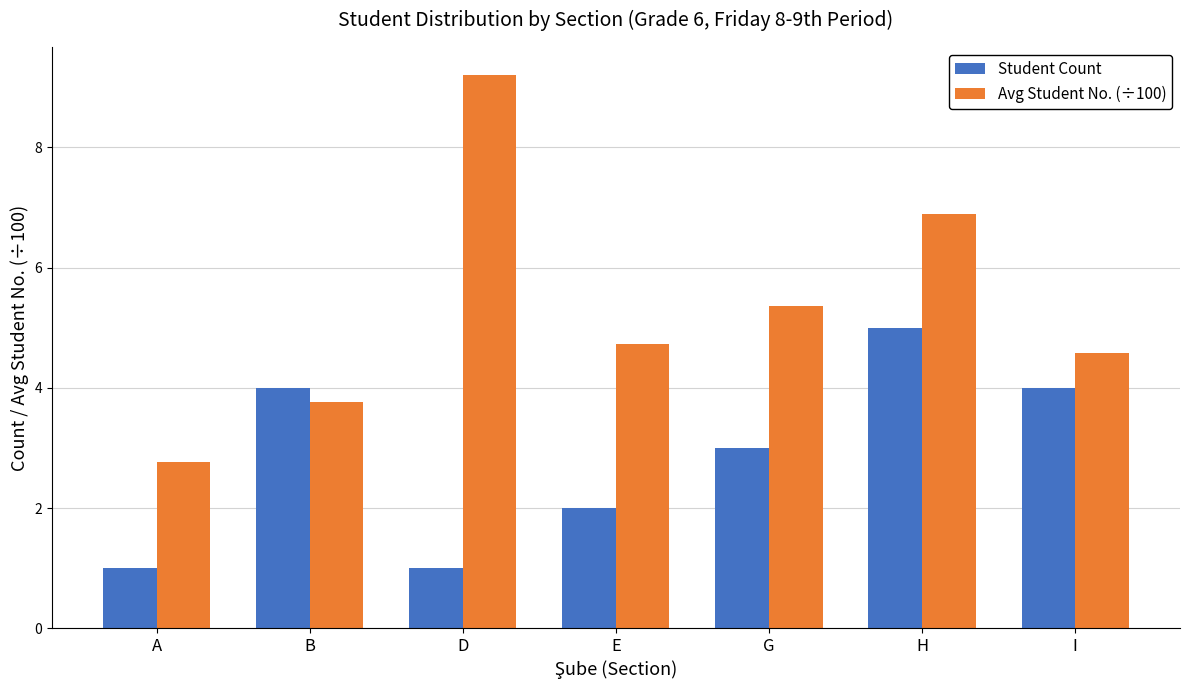

What is the lowest value of the Student Count series?

1.0